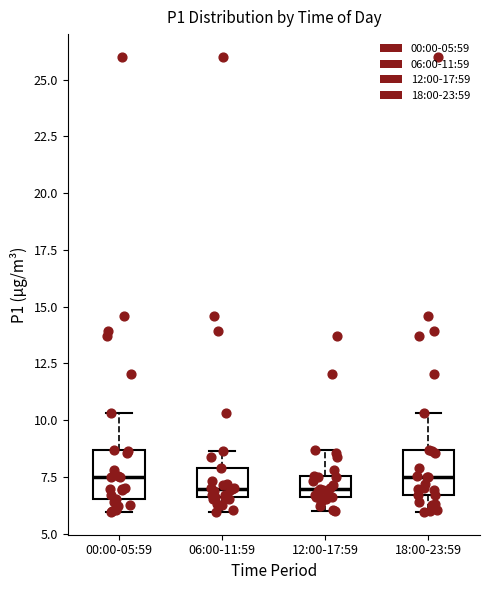

Where does the upper whisker of the box for 00:00-05:59 end on the y-axis? The values are not printed on the chart, so give them approximately, as read against the axis.

10.5